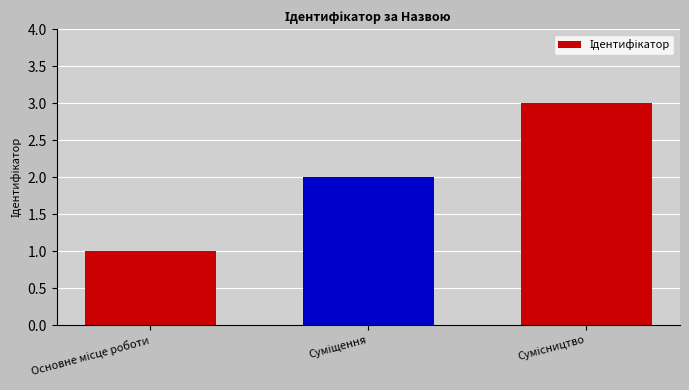

What is the sum of all values?

6